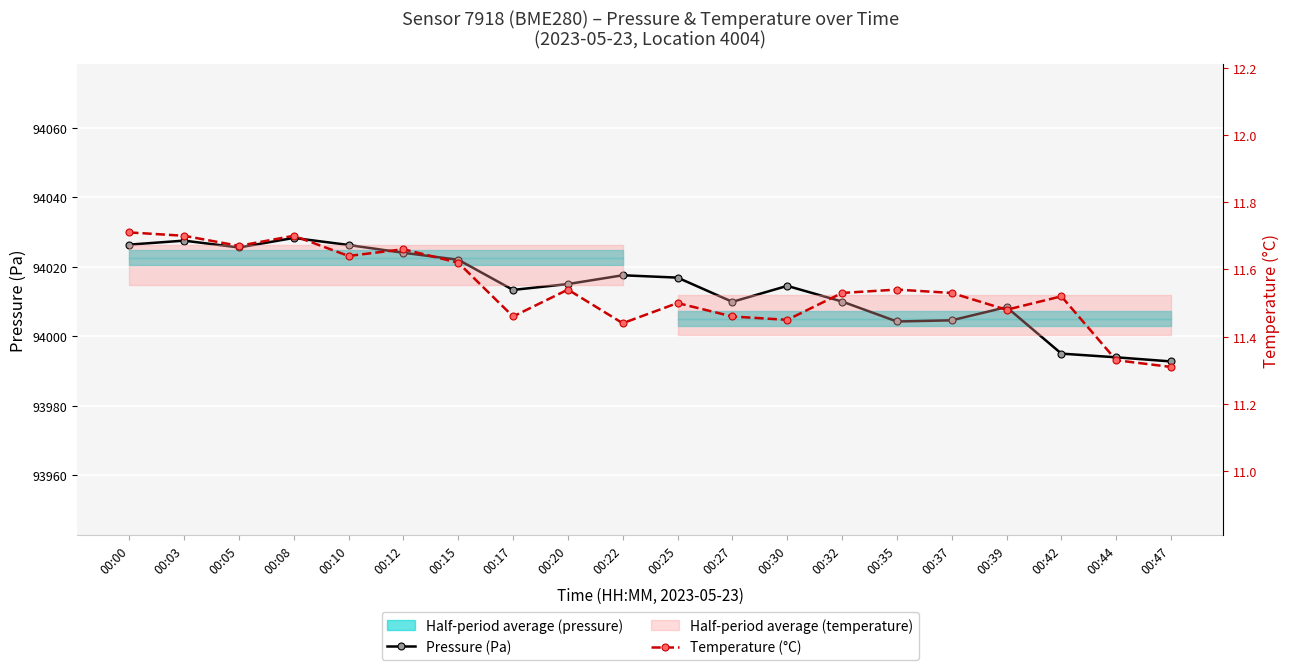

True or false: Pressure (Pa) and Temperature (°C) cross at least once.

False